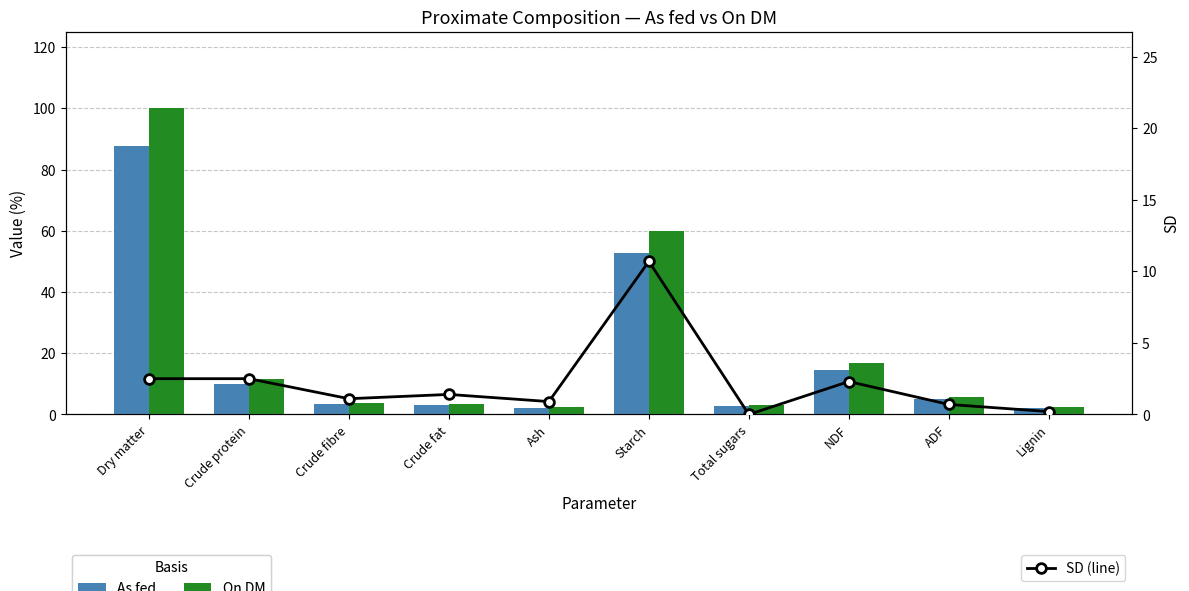

True or false: On DM has a value of 15.1 at Crude protein.

False